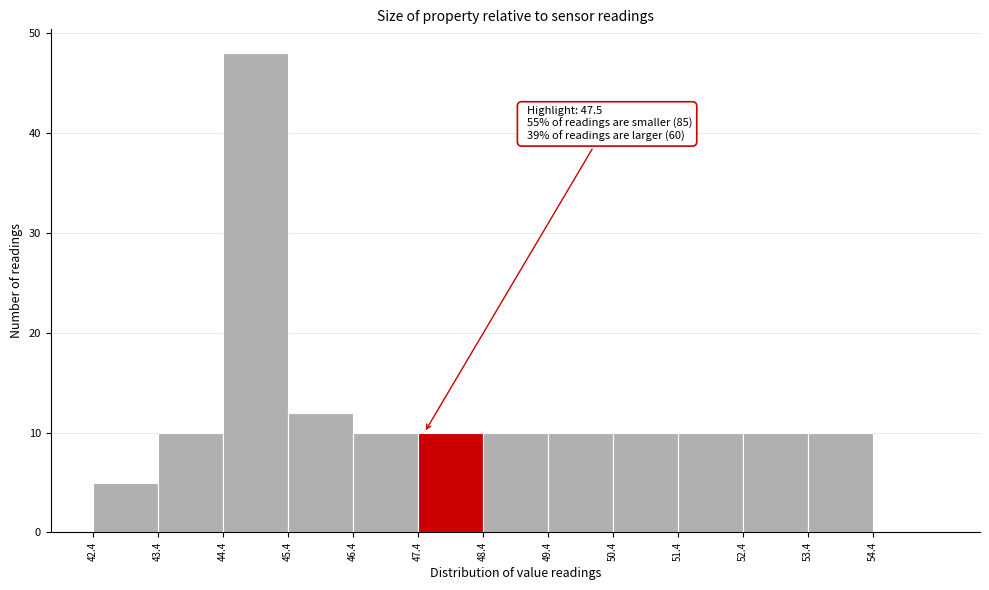

Which range on the x-axis has the tallest bar?

44.4 to 45.4